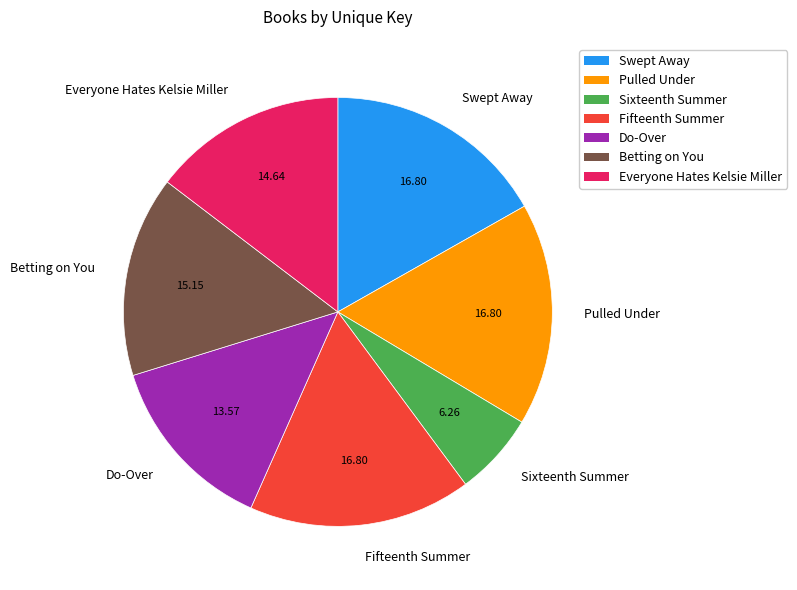

Which slice is the smallest?

Sixteenth Summer